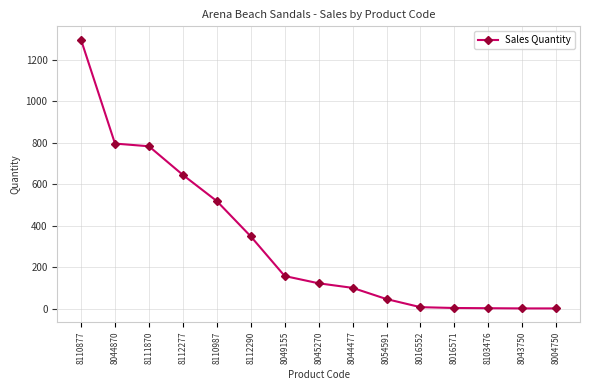

What is the sum of all values?

4836